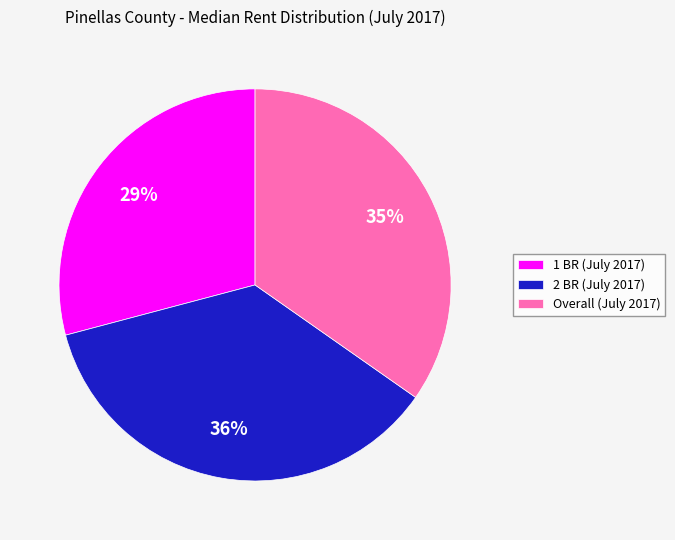

Which slice is the smallest?

1 BR (July 2017)